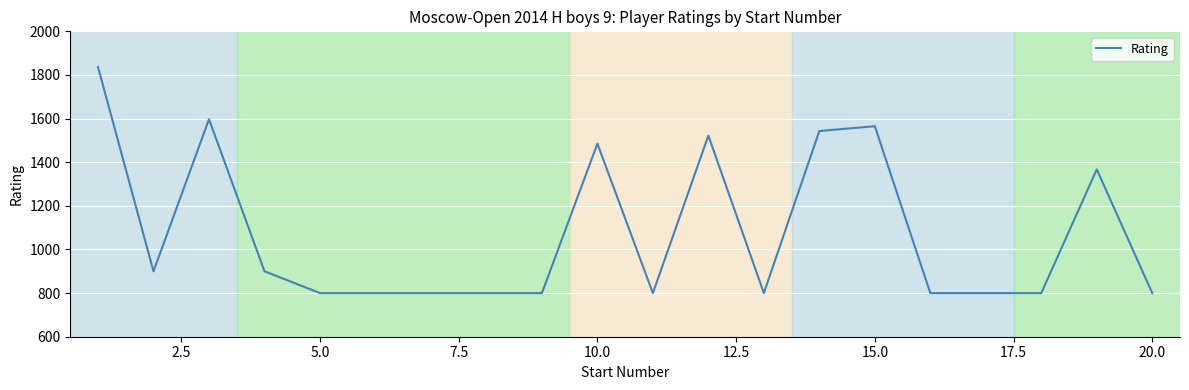

Reading right to left, transcribe all the data shown in this chart.

800	1367	800	800	800	1565	1543	800	1522	800	1485	800	800	800	800	800	900	1597	900	1836